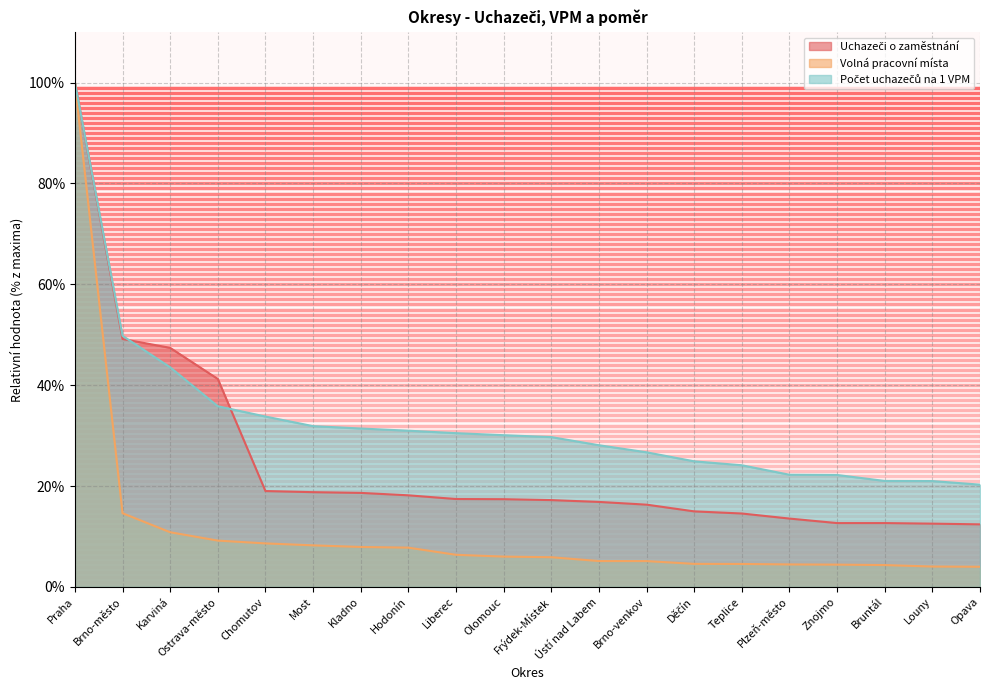

What are all the series names shown in the legend?

Uchazeči o zaměstnání, Volná pracovní místa, Počet uchazečů na 1 VPM